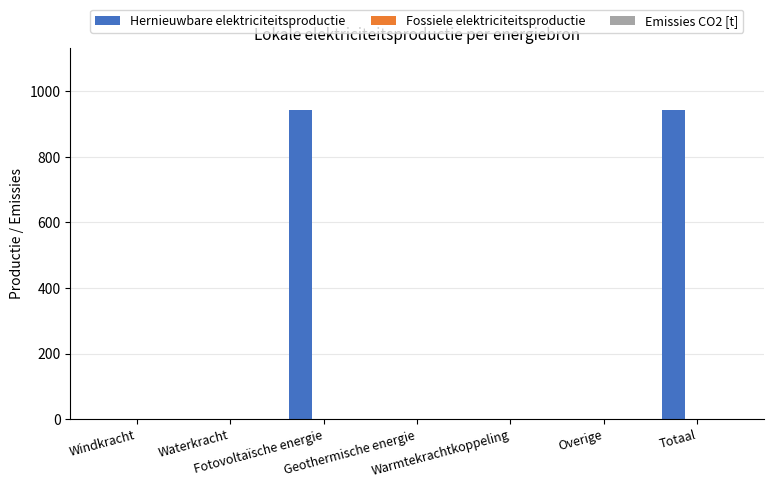

Are the bars horizontal?

No